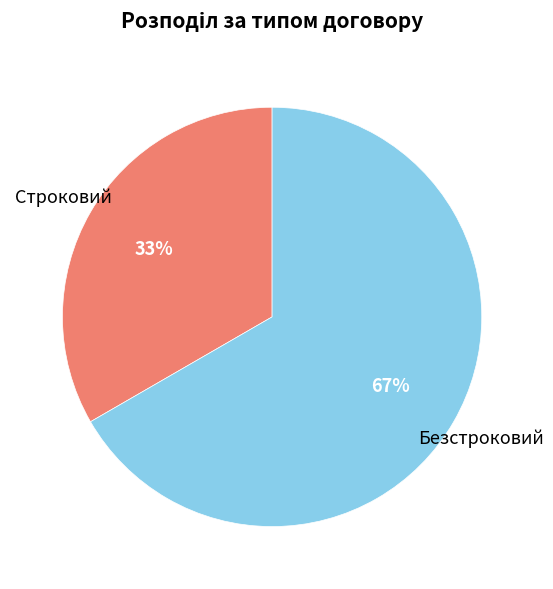

Is there a majority slice in this chart?

Yes